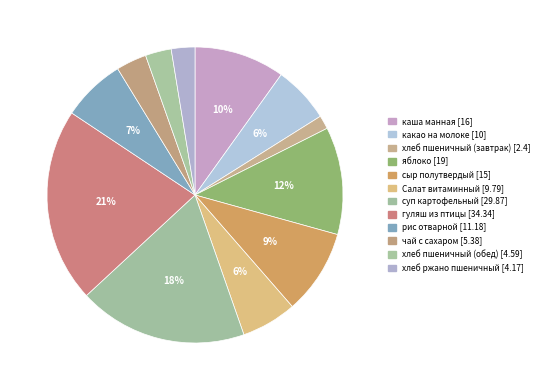

Which category has the biggest portion of the pie?

гуляш из птицы [34.34]